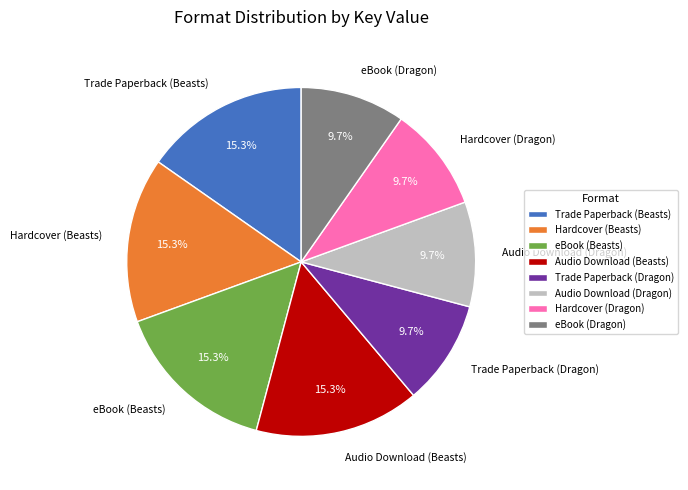

Does eBook (Dragon) account for over 50% of the chart?

No